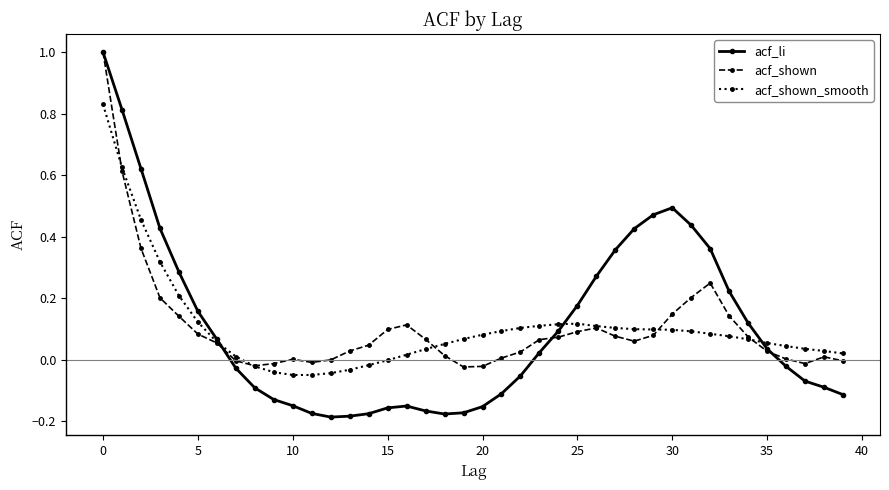

How many values in acf_li are above zero?

20